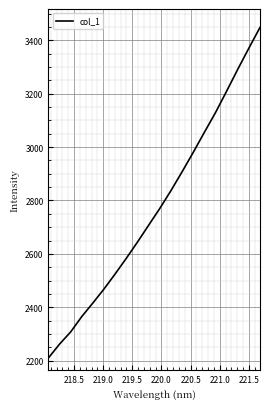

What is the smallest value displayed?

2209.8